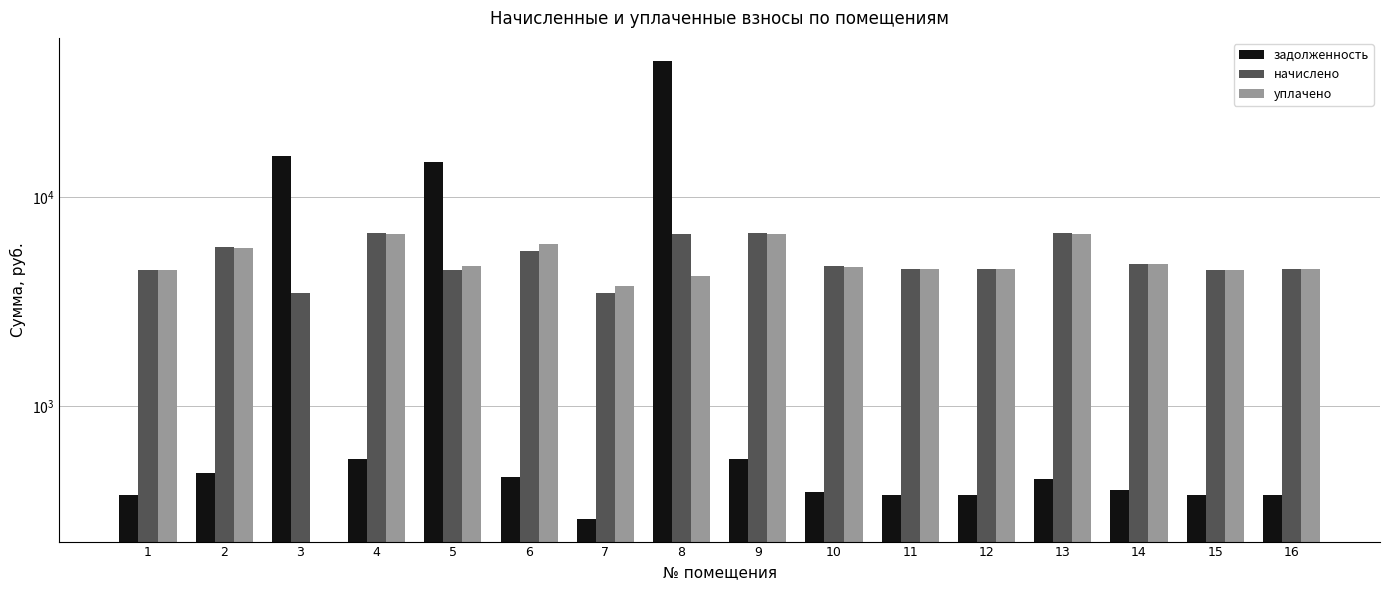

What is the difference between the начислено values at 15 and 8?

2163.7